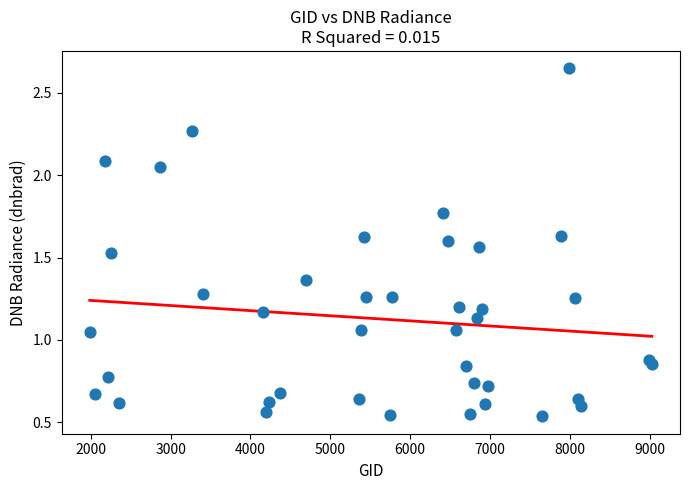

What is the range of X values (max minus min)?

7038.0